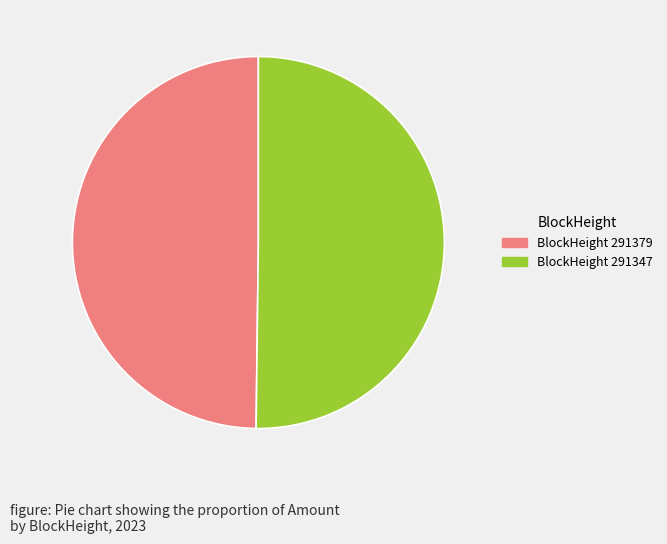

Which slice represents more than half of the pie?

291347